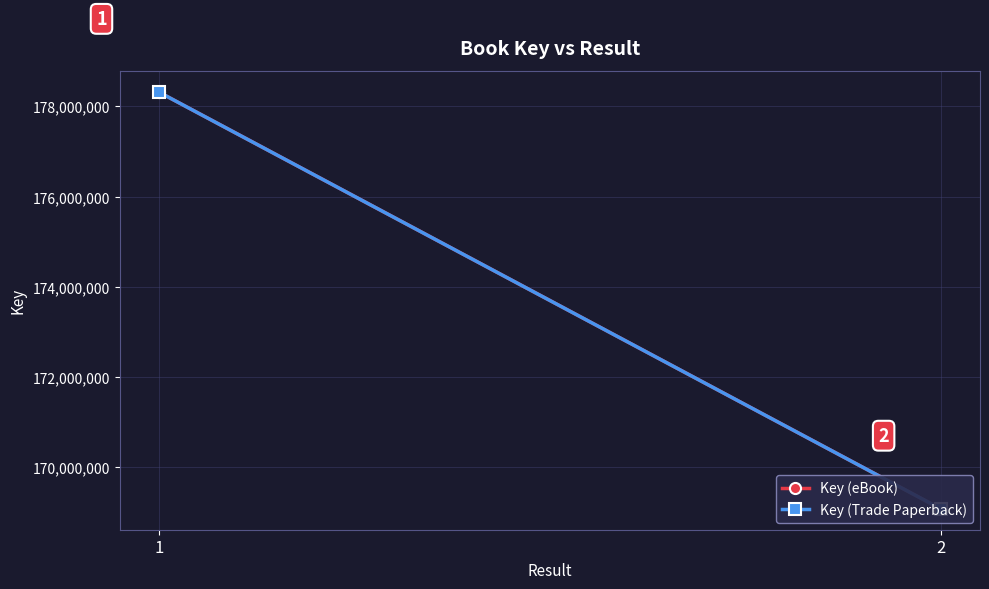

At how many categories does at least one series exceed 169771997?

1